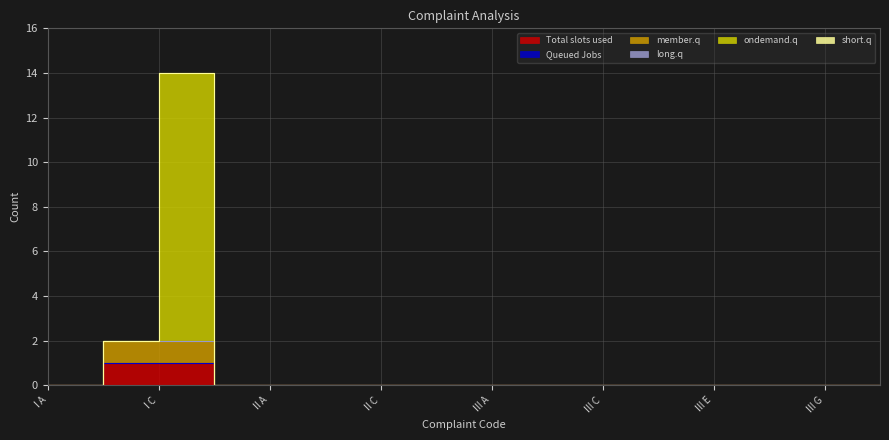

True or false: member.q has more than 2 points higher than both neighbors.

False